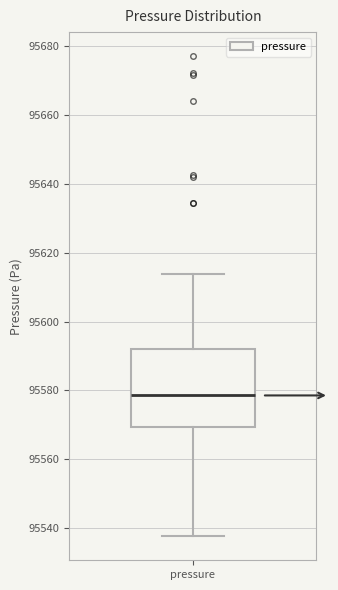

Where is the lower edge of the box for pressure on the y-axis? The values are not printed on the chart, so give them approximately, as read against the axis.

95570